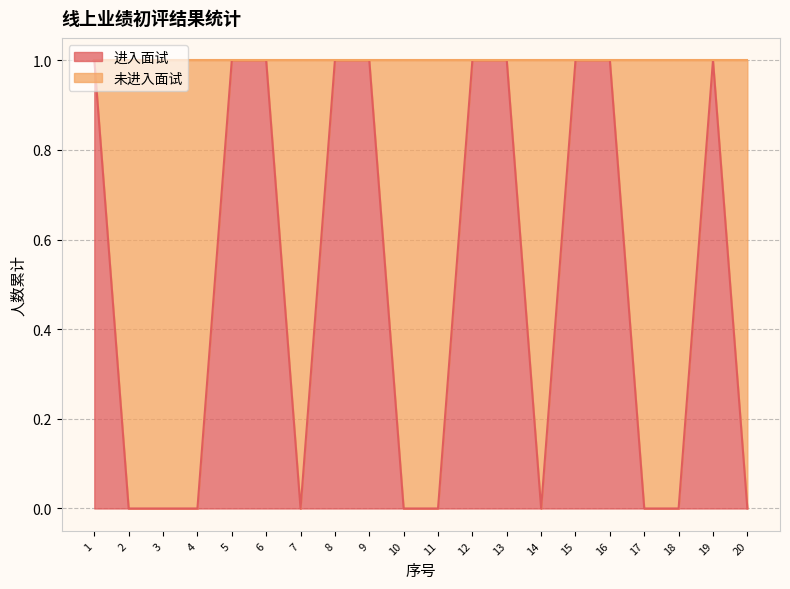

What is the change in value from 1 to 10?

-1